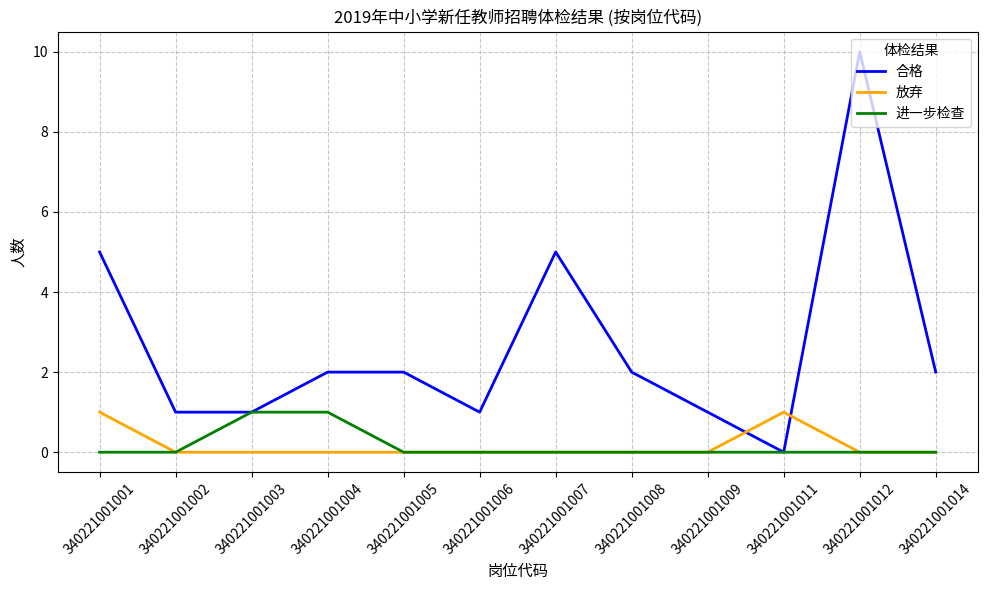

True or false: 合格 has a value of 5 at 340221001001.

True